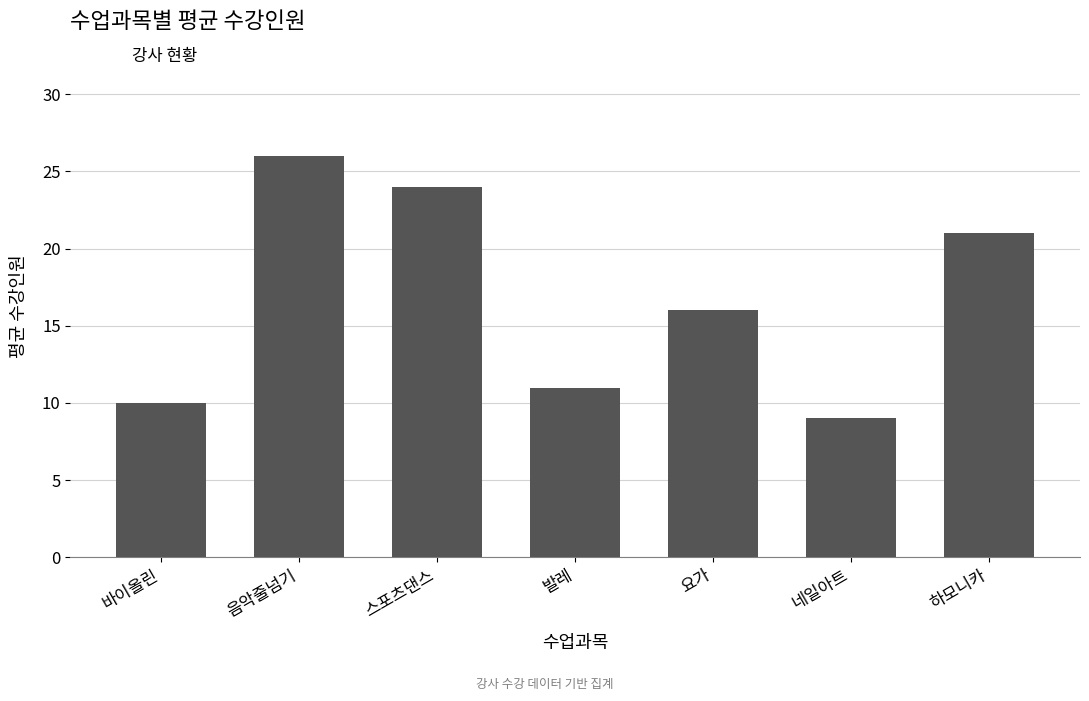

Does the chart contain stacked bars?

No